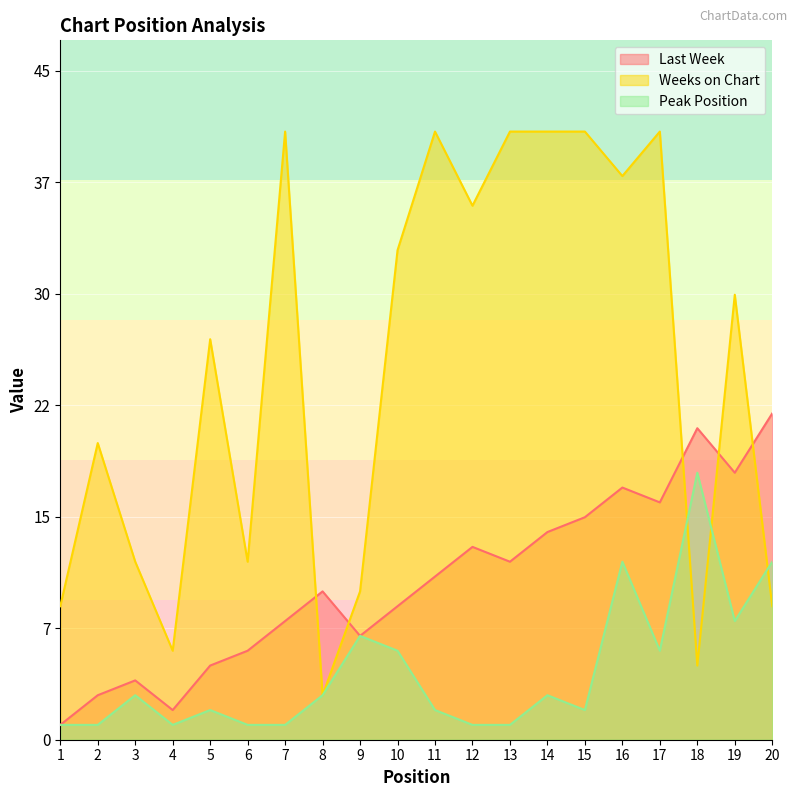

List the labels in order of Last Week value, largest first.

20, 18, 19, 16, 17, 15, 14, 12, 13, 11, 8, 10, 7, 9, 6, 5, 3, 2, 4, 1